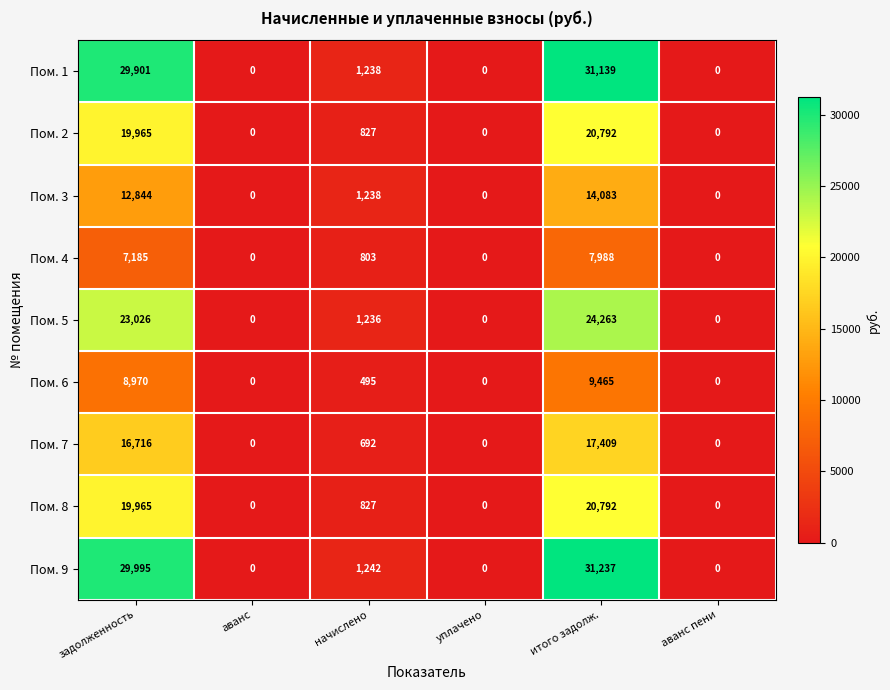

How many values in Пом. 2 are above zero?

3